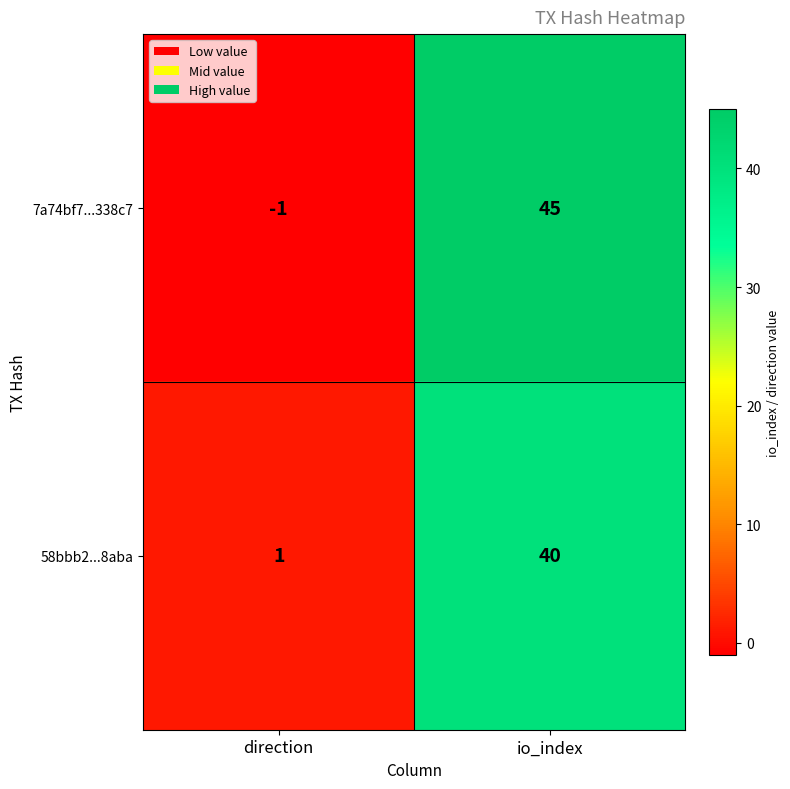

Which category has the highest value across all series?

io_index